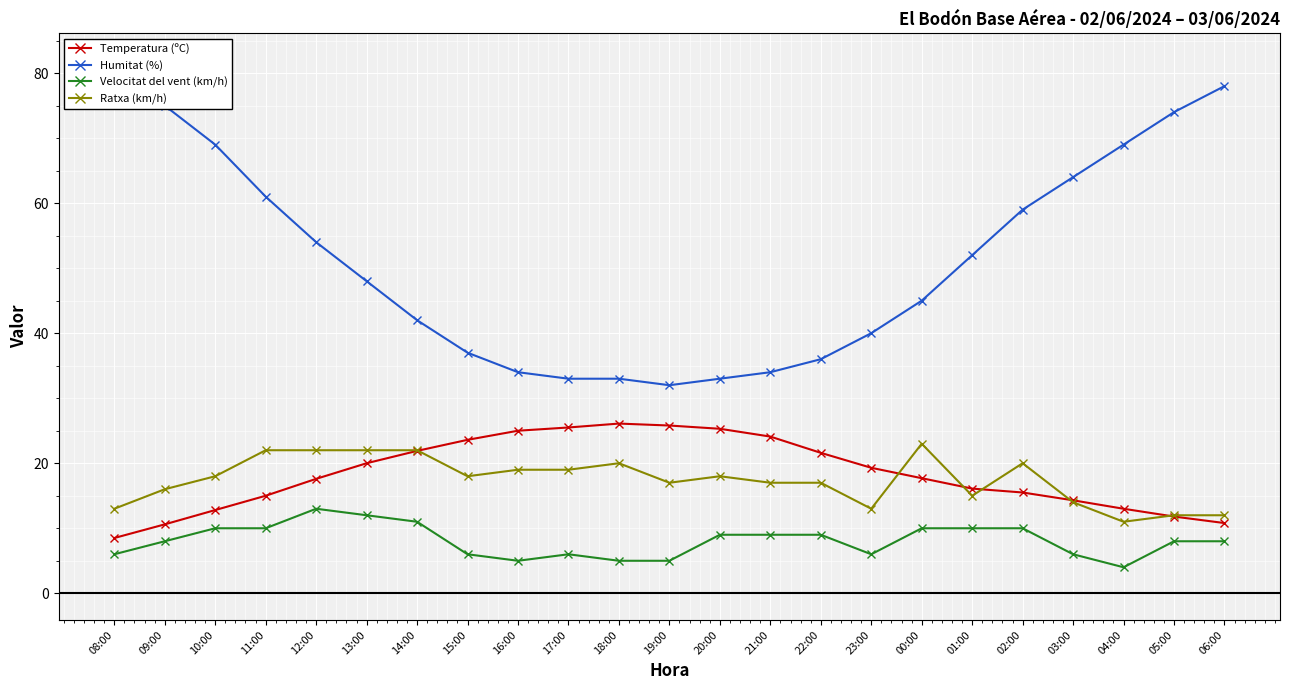

True or false: Velocitat del vent (km/h) has a value of 8.0 at 09:00.

True